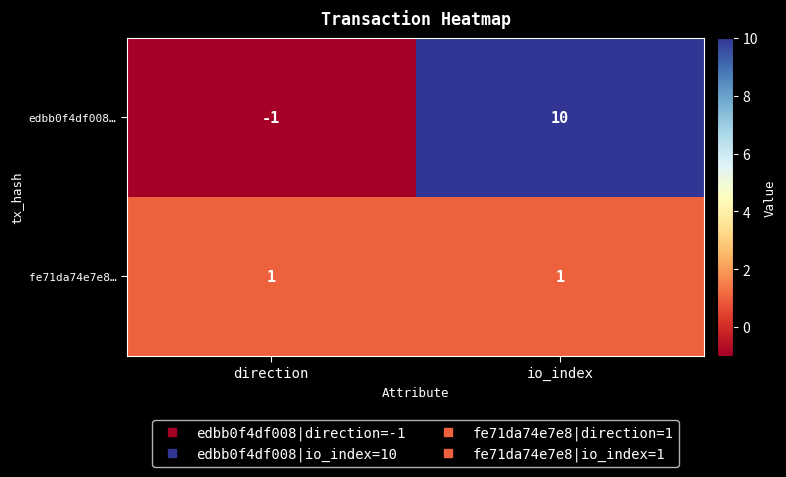

Rank the series by their maximum value, from lowest to highest.

fe71da74e7e8…, edbb0f4df008…